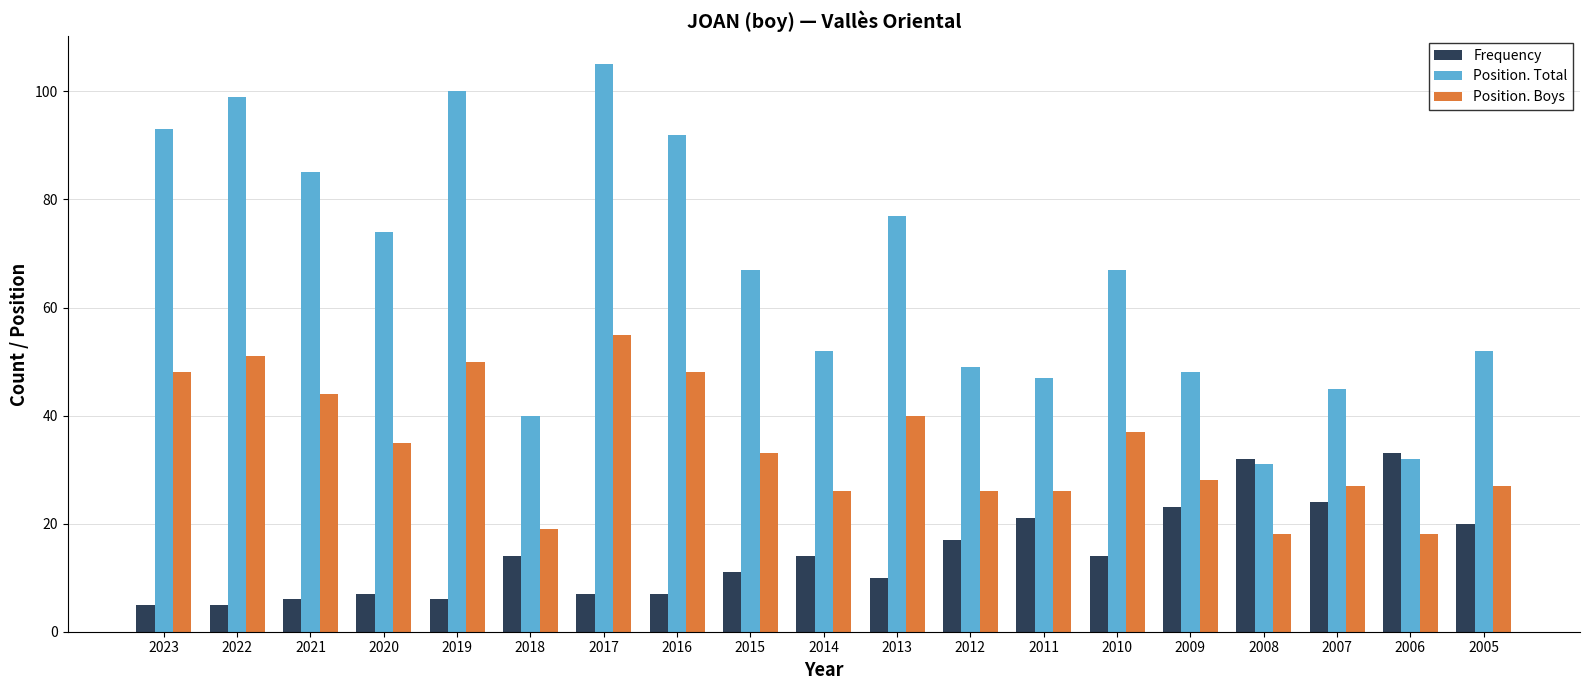

What is the average value of the Position. Boys series?

35